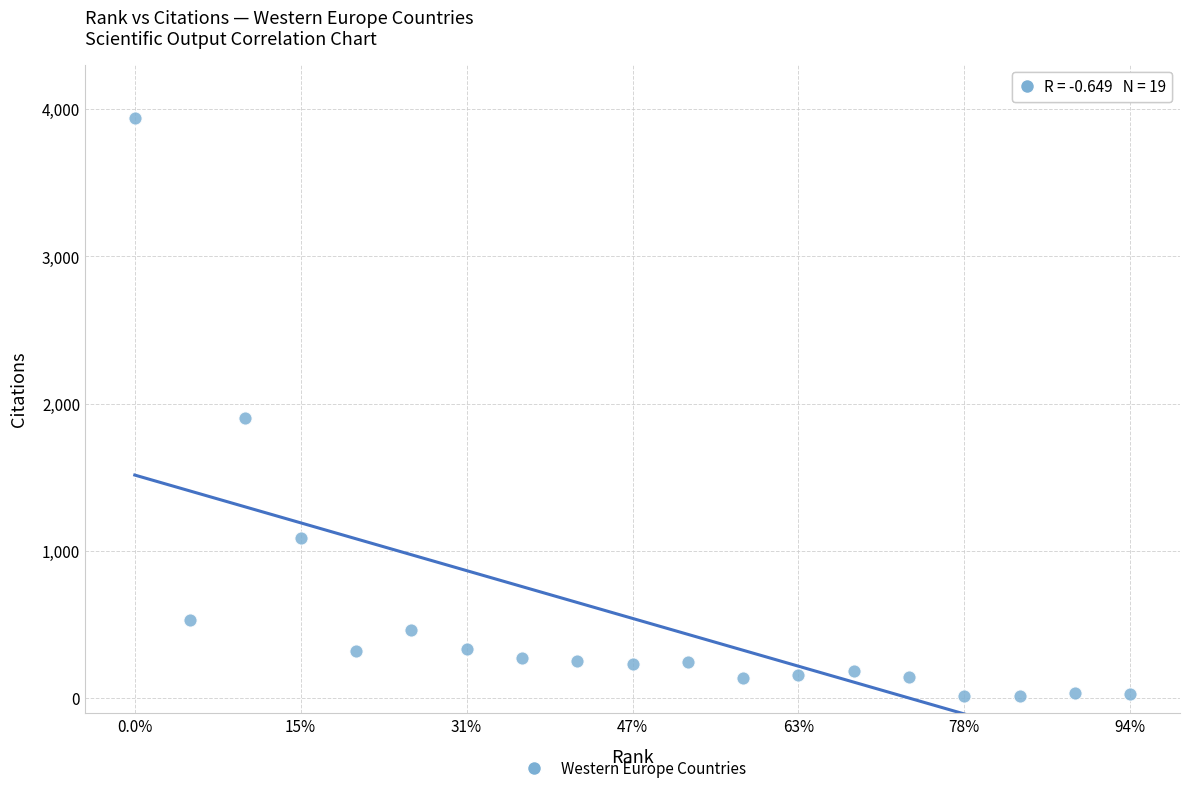

What Y value in the scatter plot is closest to 1976?

1904